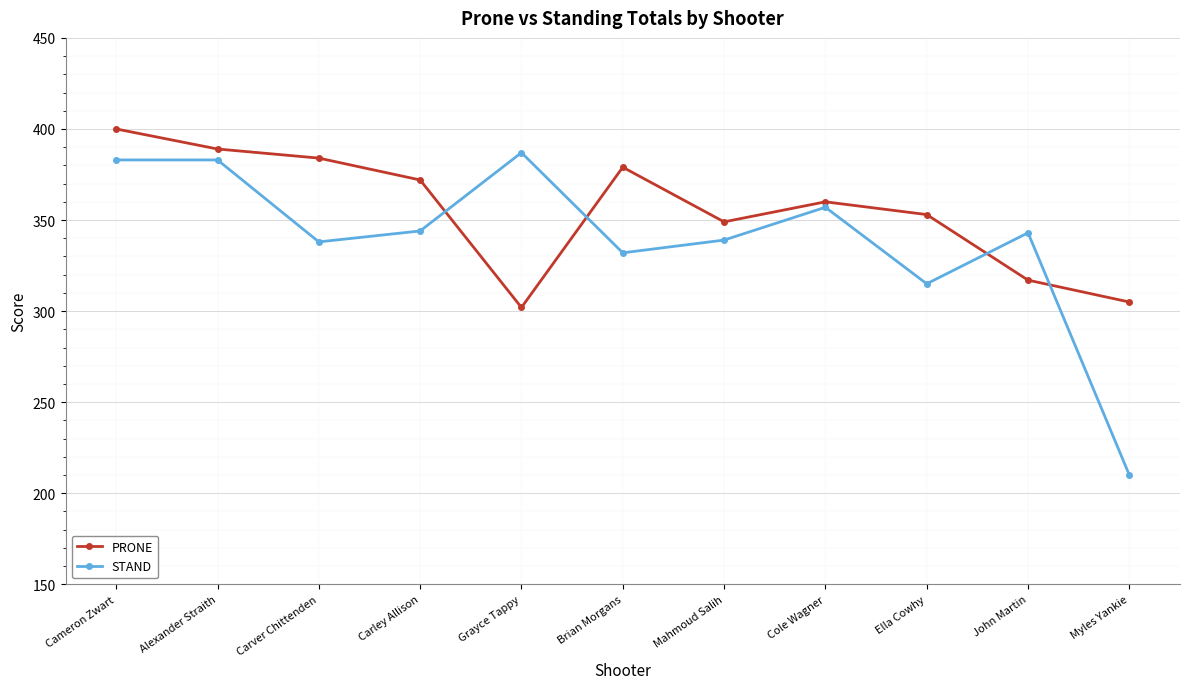

What is the difference between the highest and lowest values at Ella Cowhy?

38